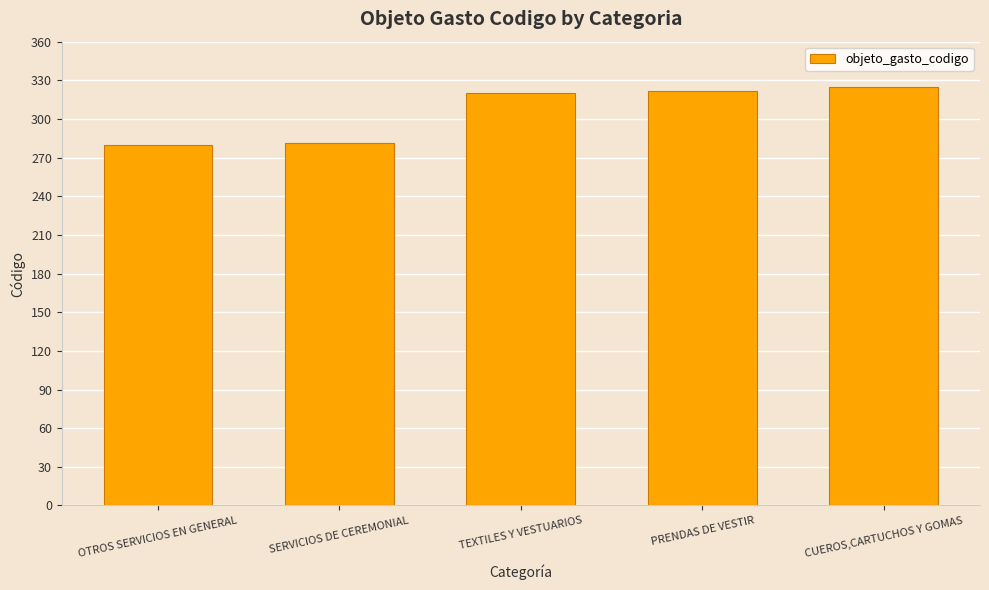

What is the label of the 2nd bar from the right?

PRENDAS DE VESTIR